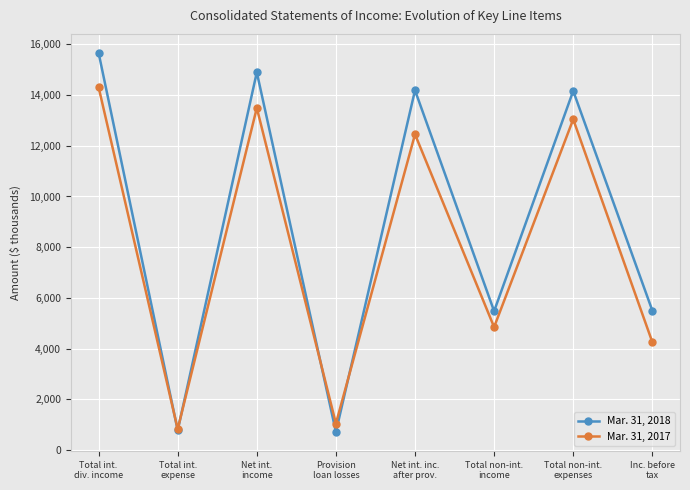

What position from the left is Total int.
div. income?

1